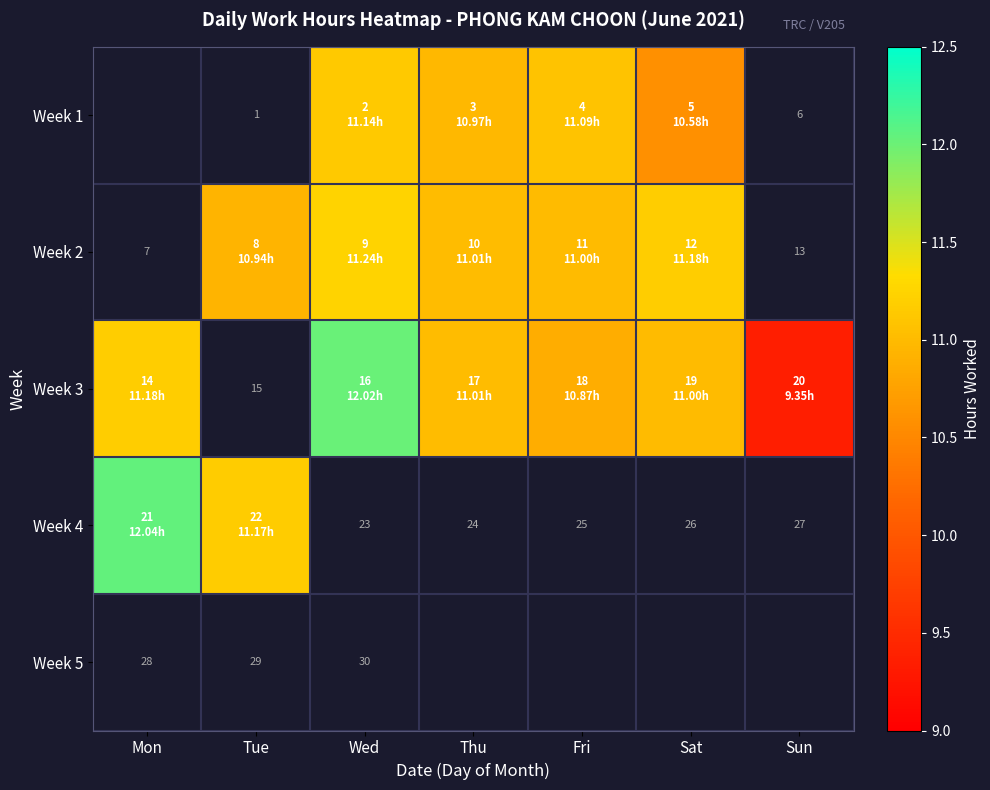

Which series changed the most between Mon and Sun?

Week 3